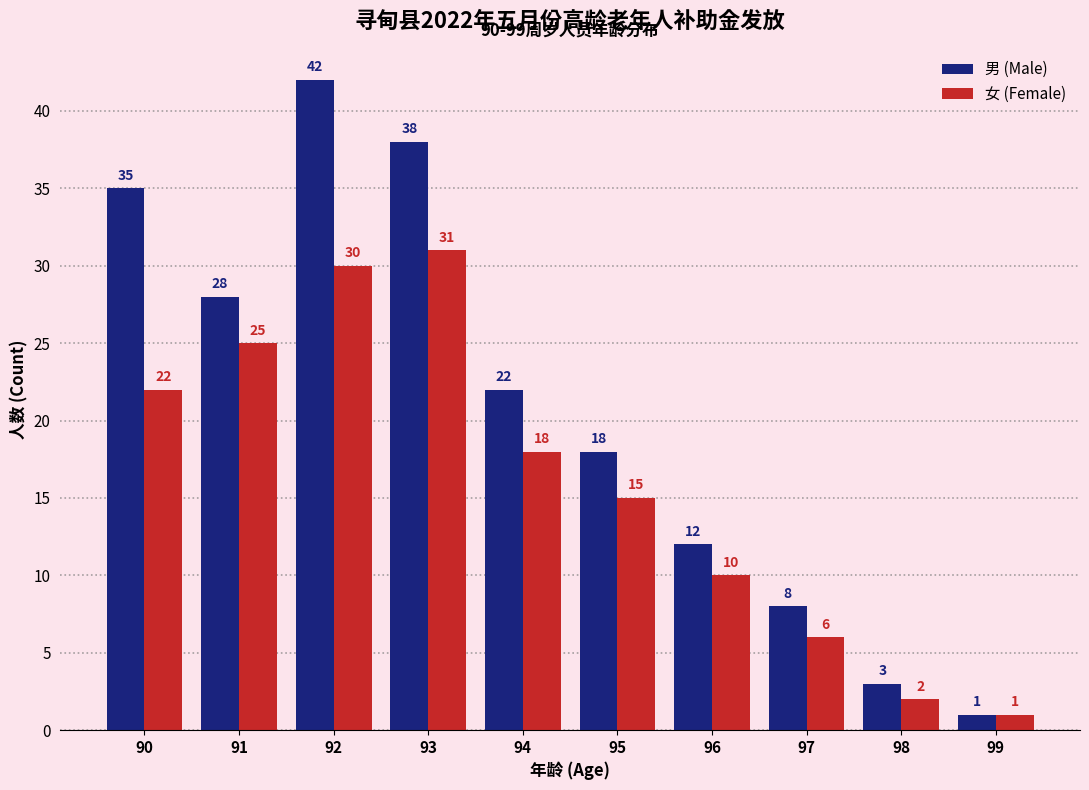

The 男 (Male) series shows 27 at 95. True or false?

False